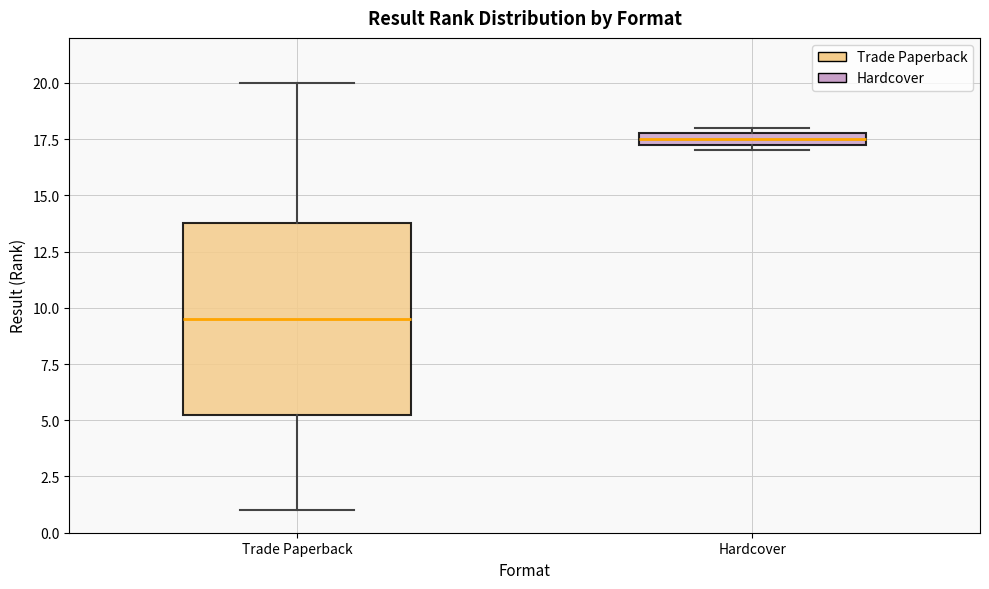

Which box has the highest median line?

Hardcover